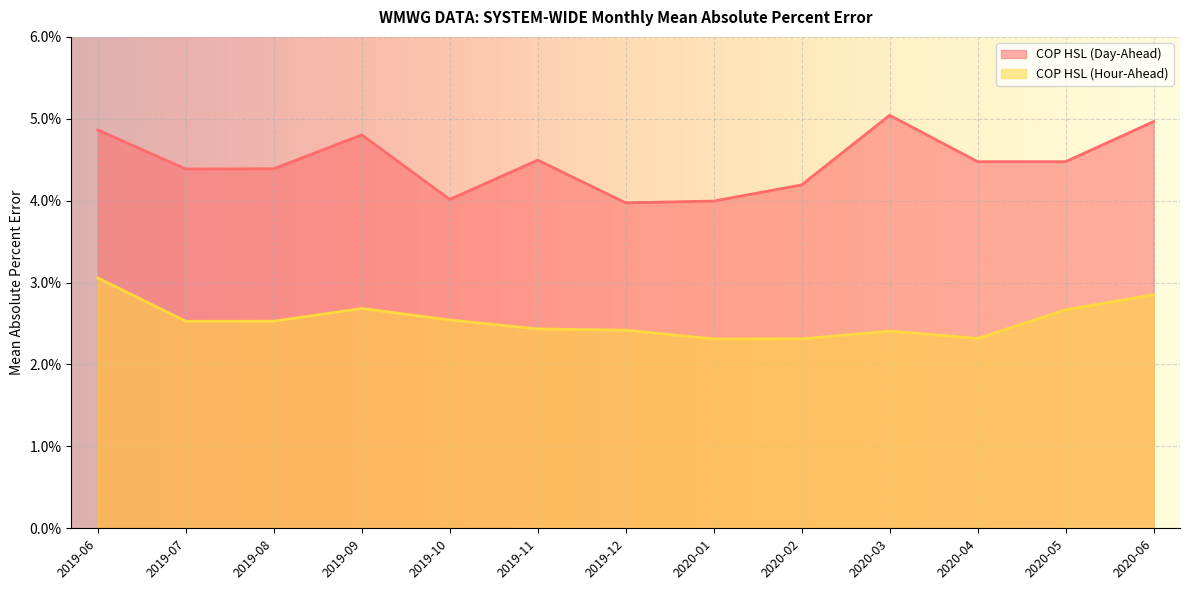

Where is the first local maximum for COP HSL (Day-Ahead)?

2019-09